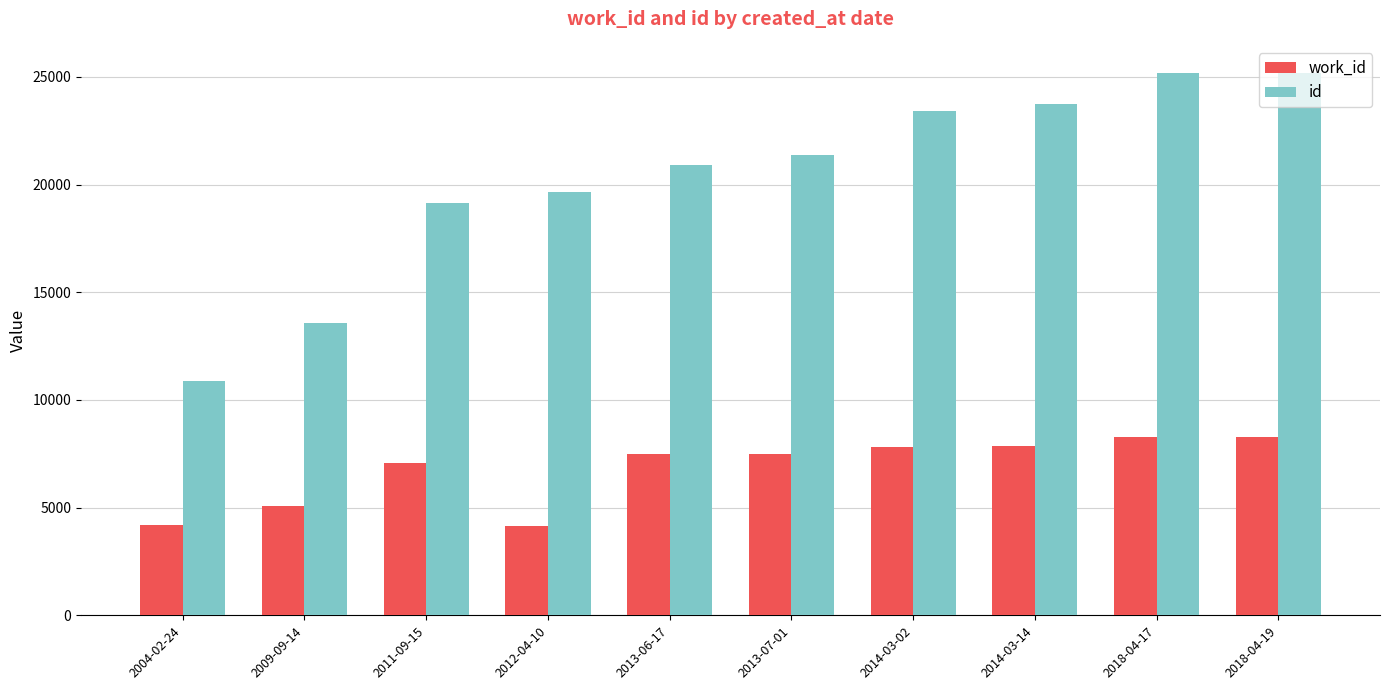

At how many categories does at least one series exceed 17705?

8